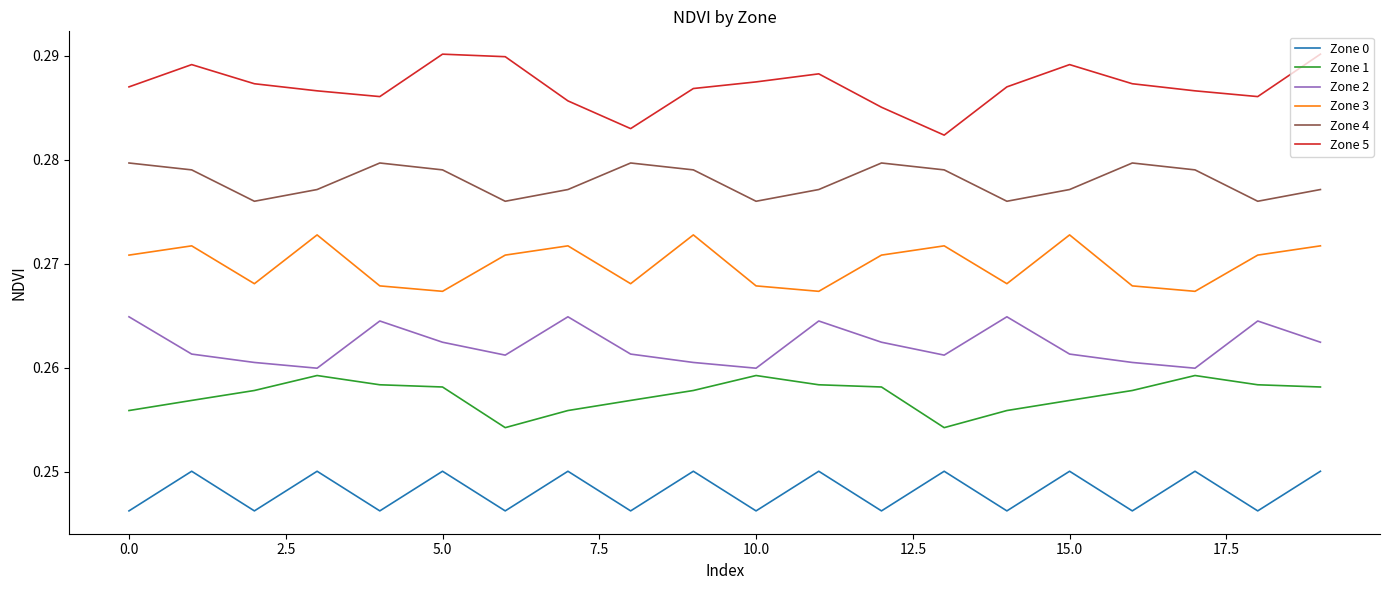

List the series in order of their peak value, lowest first.

Zone 0, Zone 1, Zone 2, Zone 3, Zone 4, Zone 5